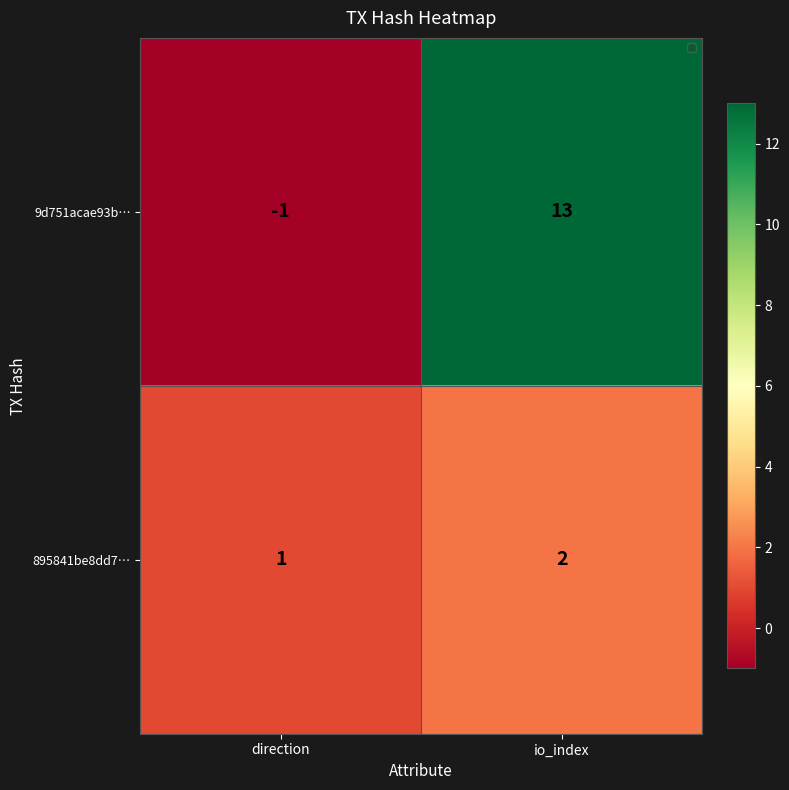

Is the value of 895841be8dd7… at io_index greater than the value of 9d751acae93b… at direction?

Yes